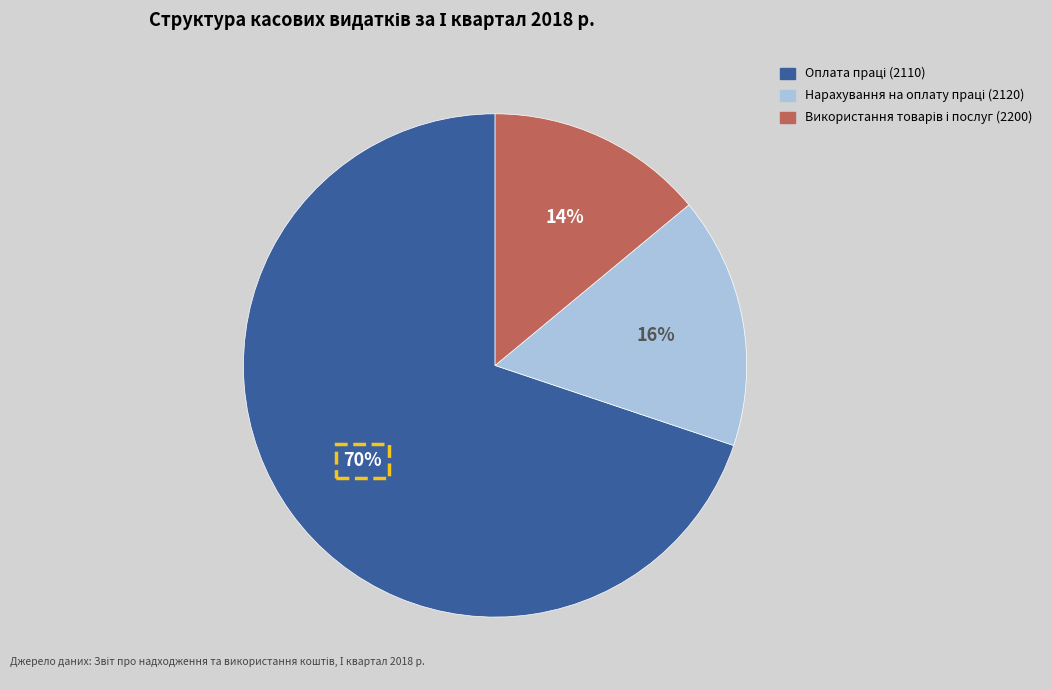

To the nearest percent, what is the average slice percentage?

33%